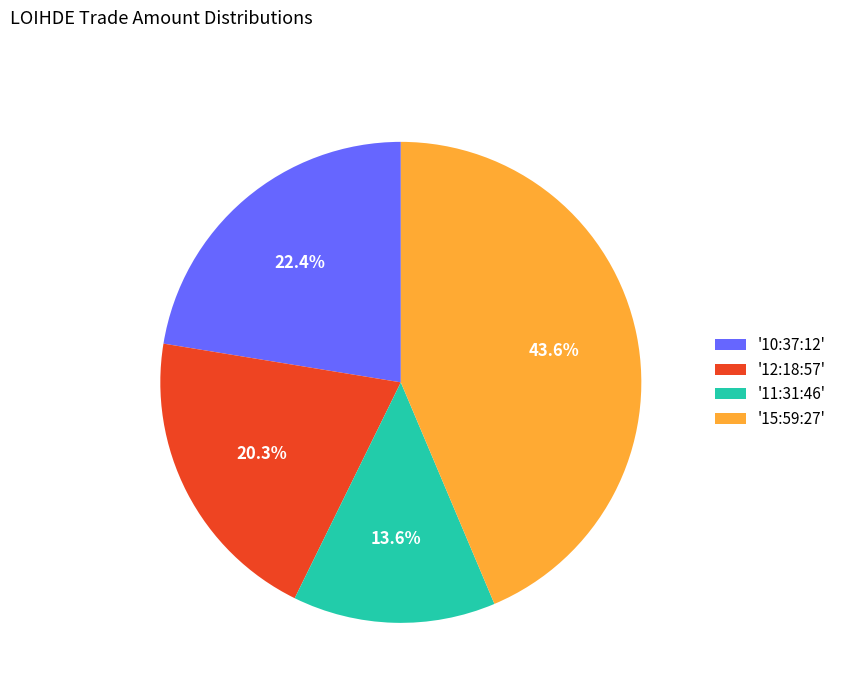

Which slice is the largest?

'15:59:27'